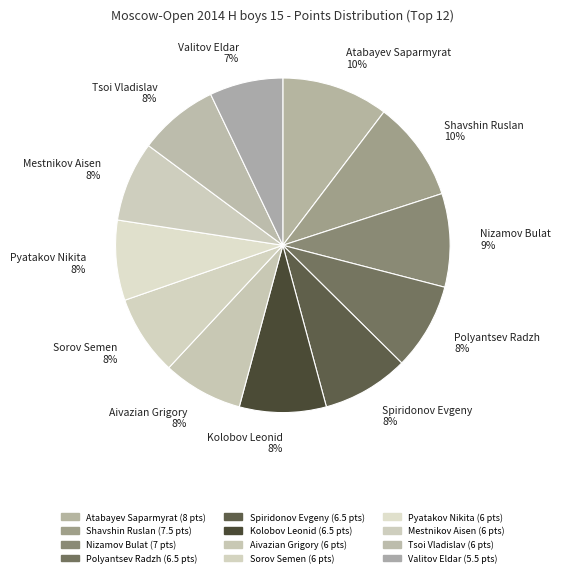

The Nizamov Bulat slice represents 9% of the pie. True or false?

True